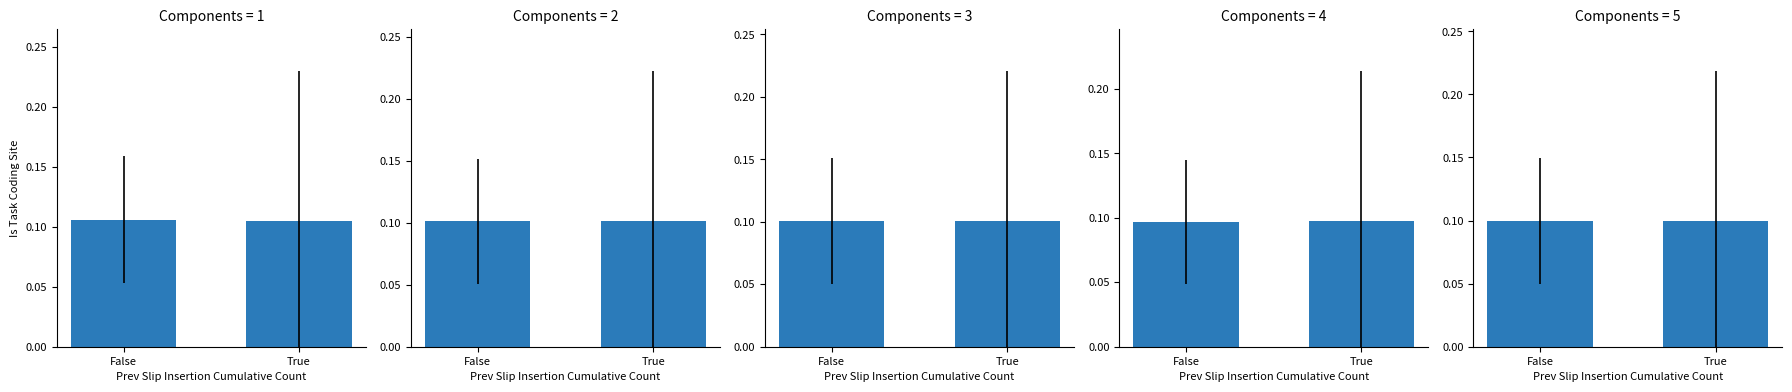

List the labels in order of value, smallest first.

True, False